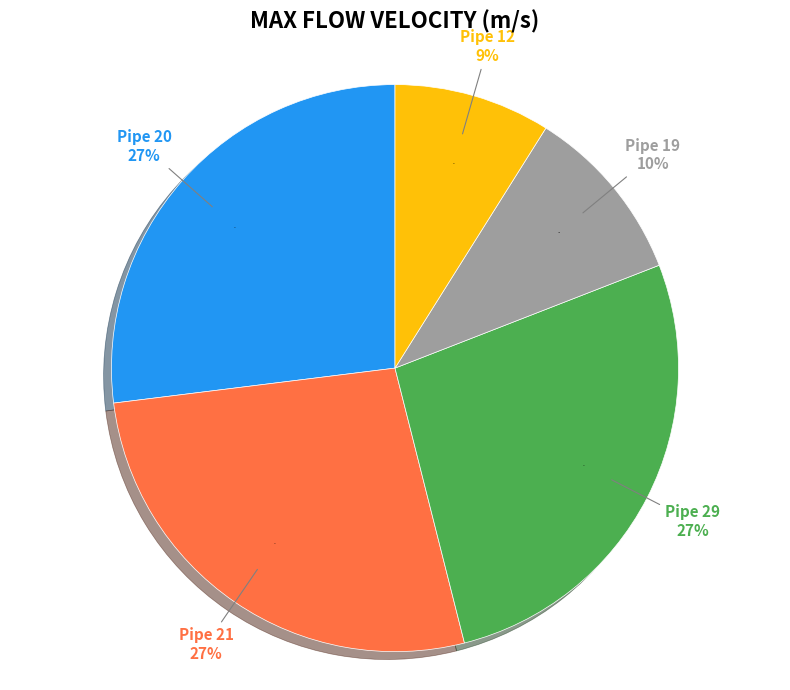

To the nearest percent, what is the average slice percentage?

20%